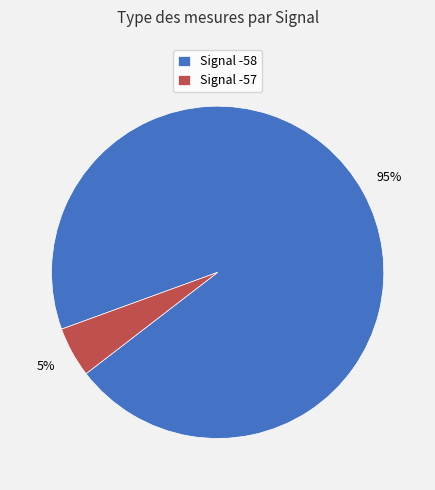

What is the smallest slice in the pie chart?

Signal -57